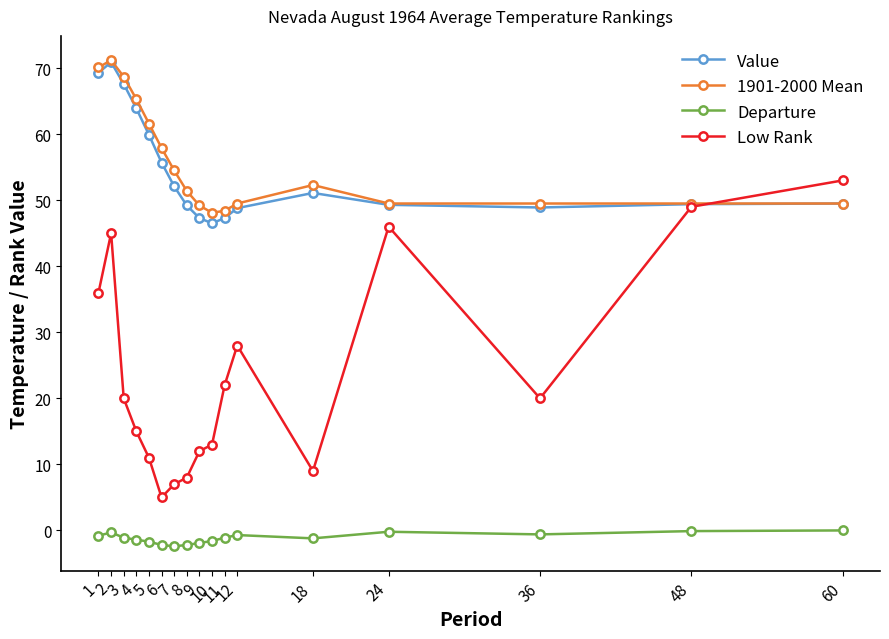

What is the difference between the maximum and minimum values in the Low Rank series?

48.0